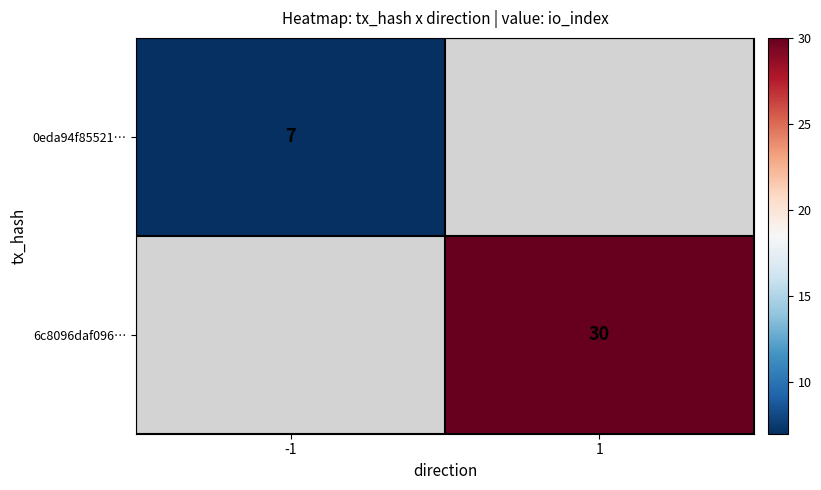

How many distinct data groups are displayed?

2